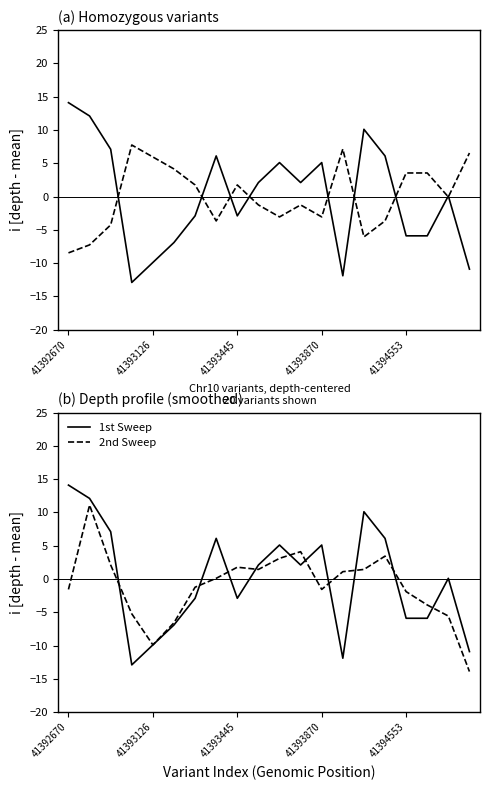

Which series ends up on top after the final intersection of 1st Sweep and 2nd Sweep?

1st Sweep